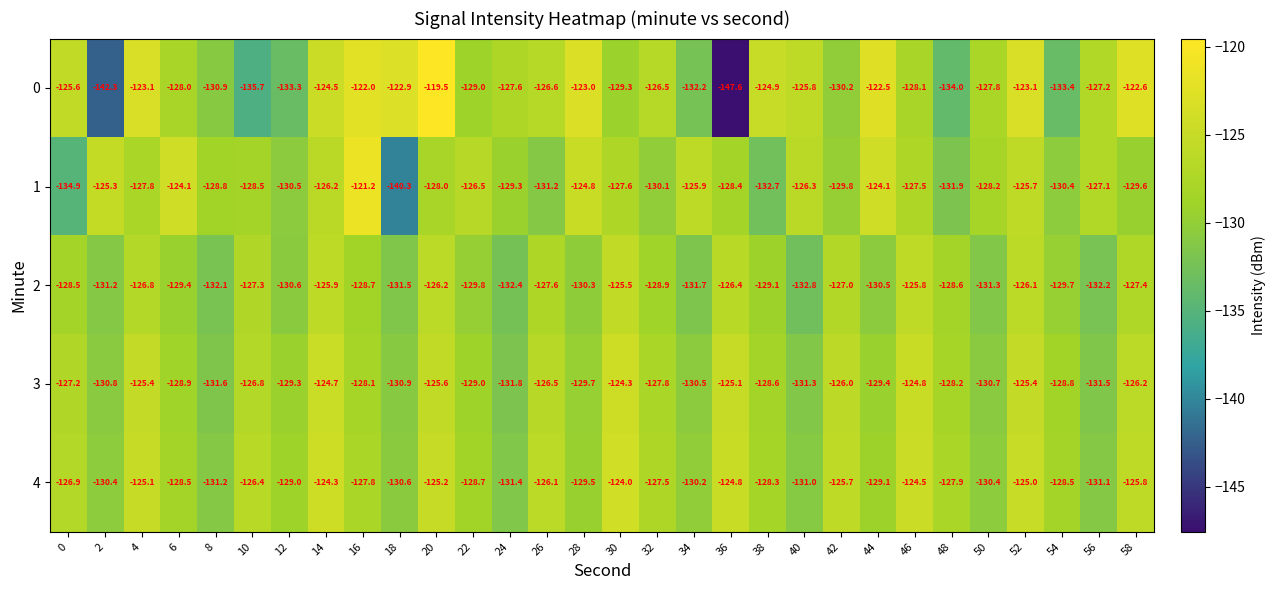

Which series changed the most between 26 and 58?

0